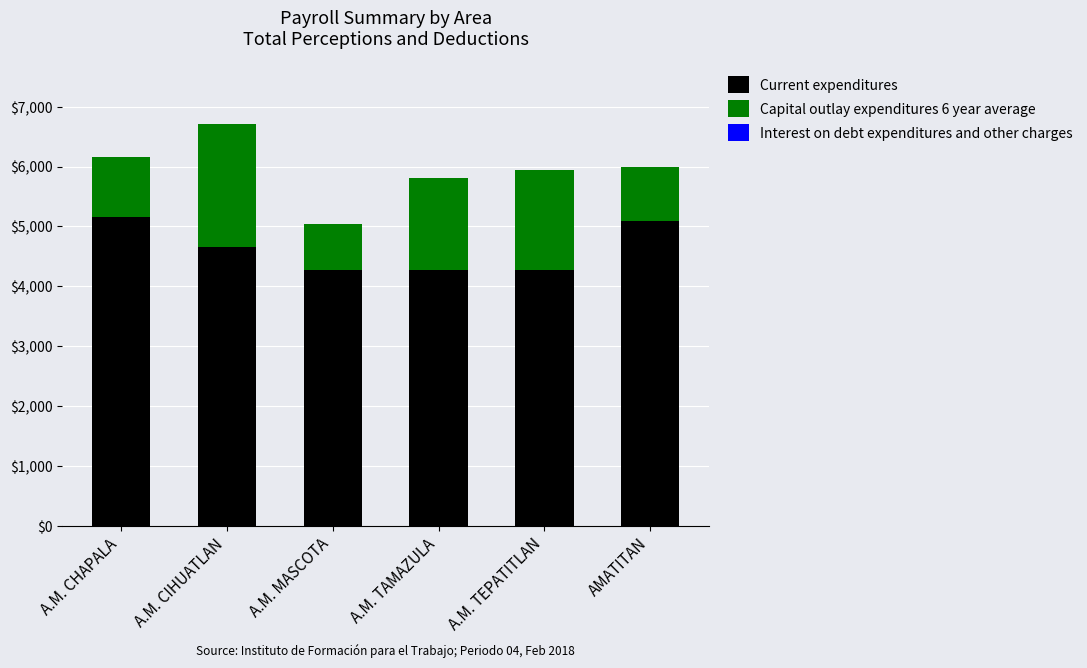

The Current expenditures series shows 7191.6 at AMATITAN. True or false?

False